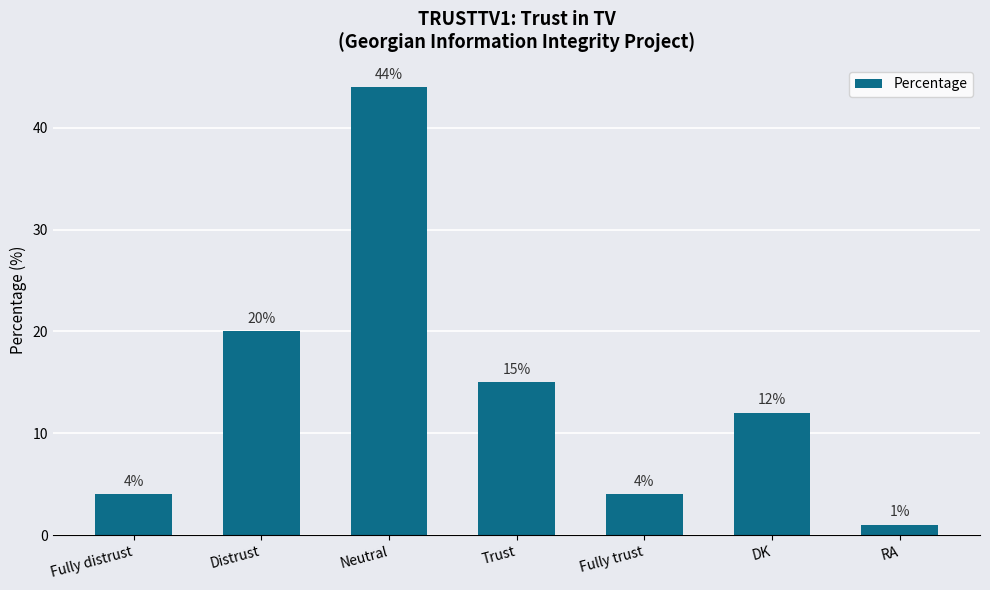

Is it true that the value at Fully distrust is 2?

False